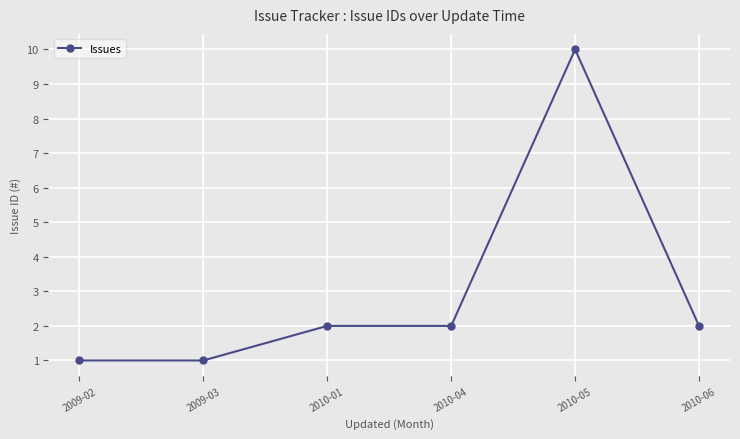

What is the difference between the maximum and minimum values?

9